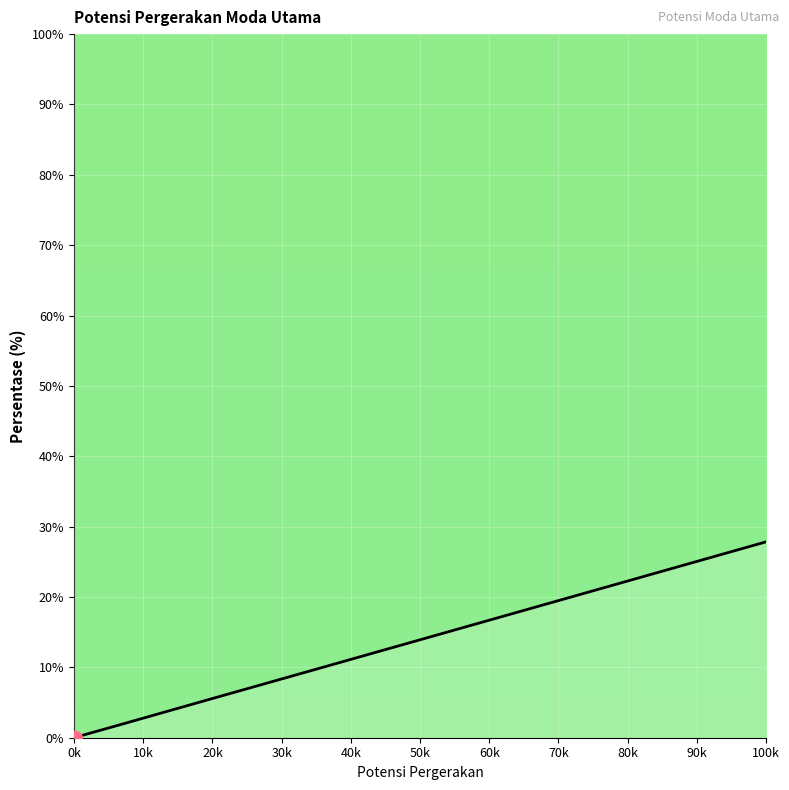

What is the difference between the maximum and minimum values?

27.8